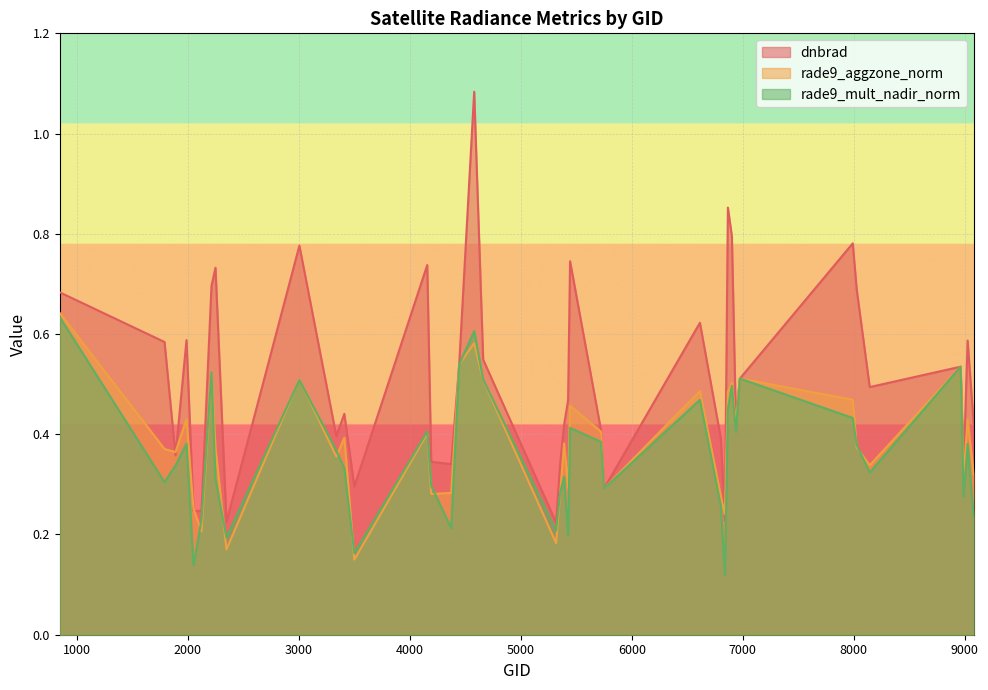

Where do rade9_mult_nadir_norm and rade9_aggzone_norm first cross each other?

2051 and 2123